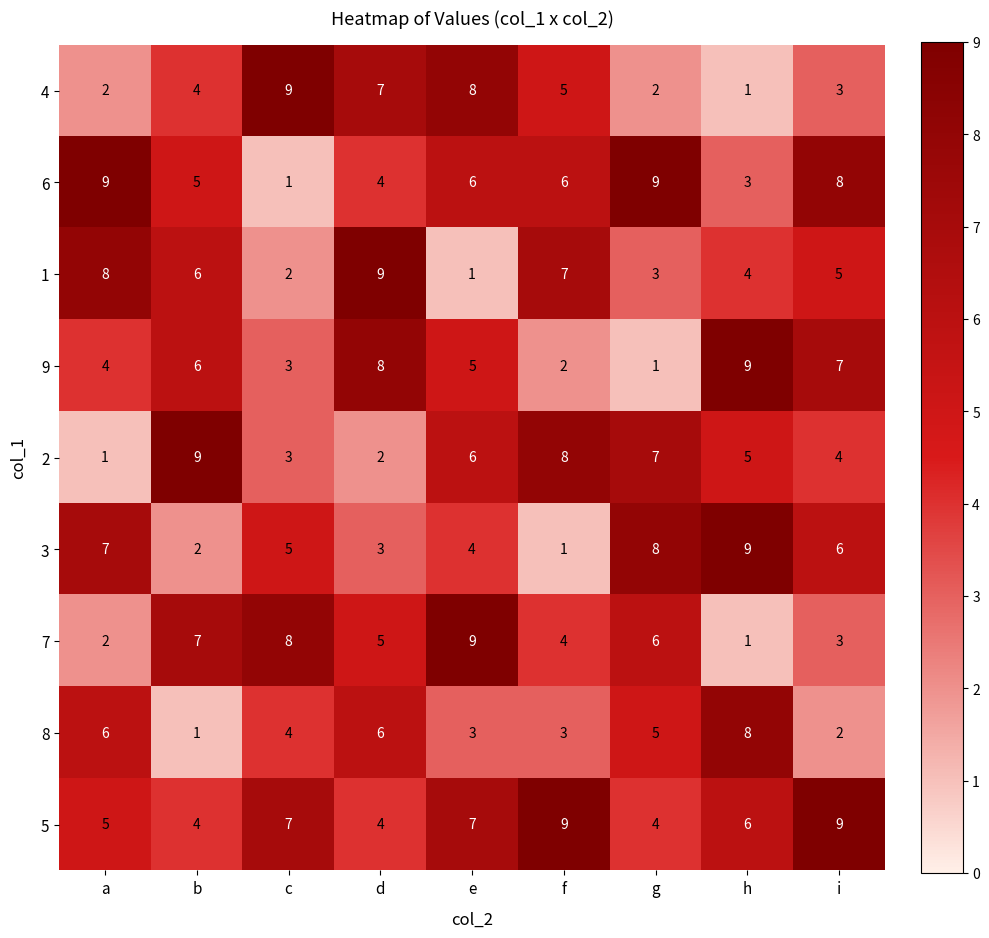

What is the total value across all series at h?

46